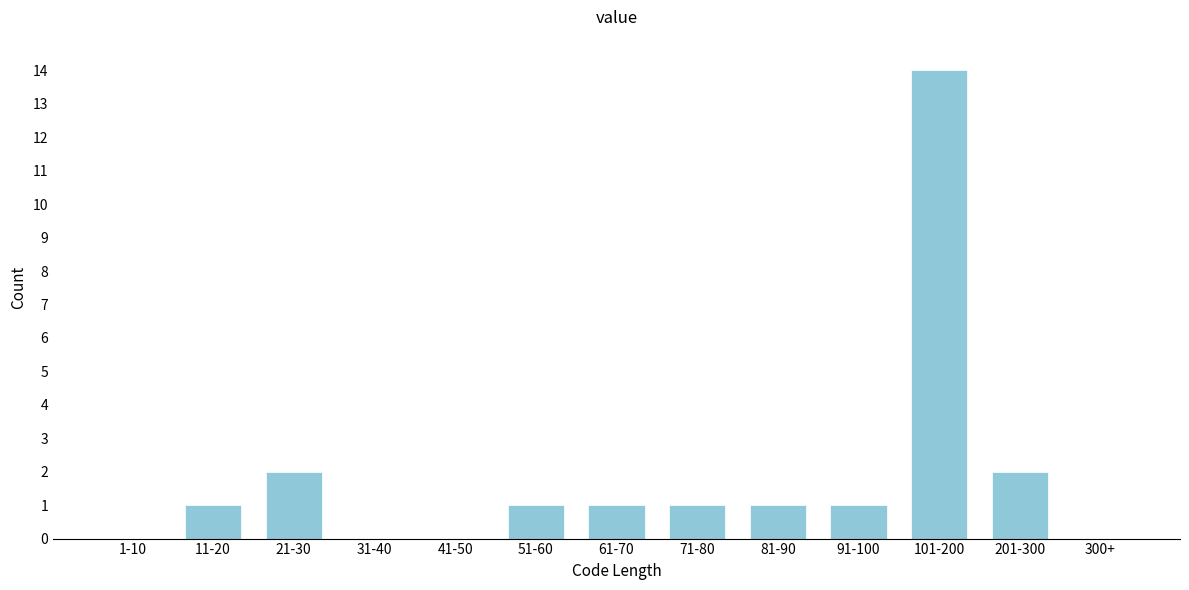

Reading right to left, what are all the values shown in this chart?

300+=0	201-300=2	101-200=14	91-100=1	81-90=1	71-80=1	61-70=1	51-60=1	41-50=0	31-40=0	21-30=2	11-20=1	1-10=0